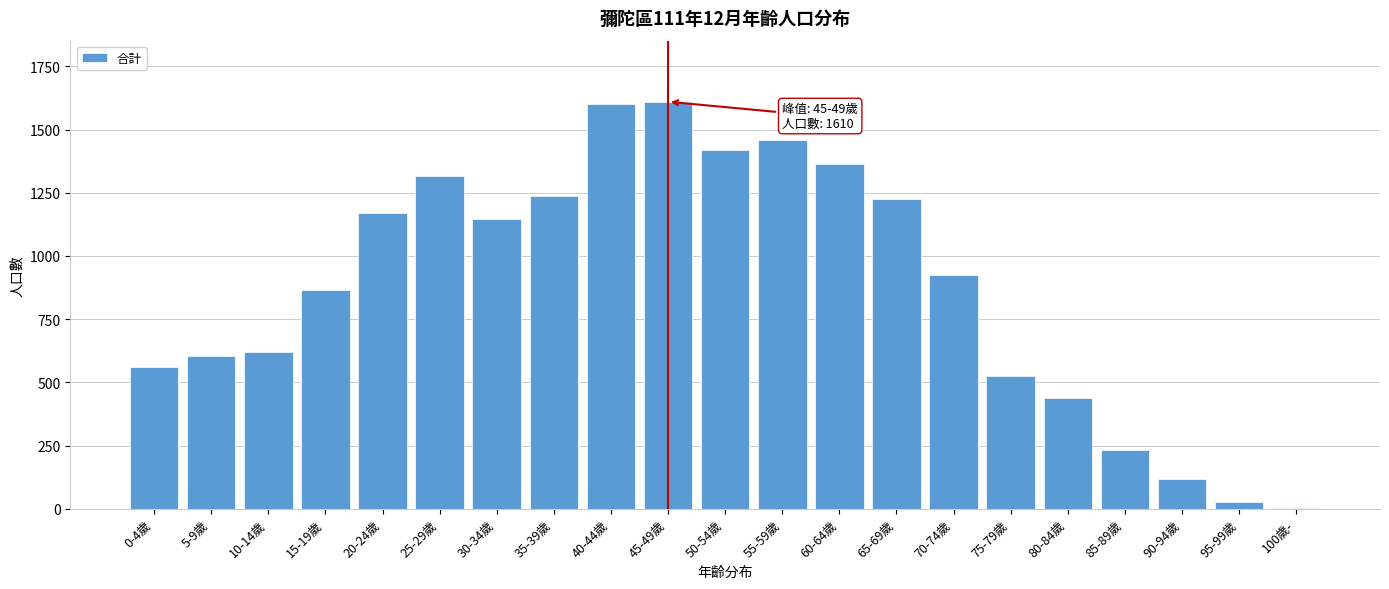

Reading left to right, what are all the values shown in this chart?

0-4歲=560	5-9歲=606	10-14歲=622	15-19歲=864	20-24歲=1168	25-29歲=1316	30-34歲=1147	35-39歲=1237	40-44歲=1602	45-49歲=1610	50-54歲=1421	55-59歲=1458	60-64歲=1362	65-69歲=1227	70-74歲=924	75-79歲=527	80-84歲=440	85-89歲=232	90-94歲=116	95-99歲=26	100歲-=3